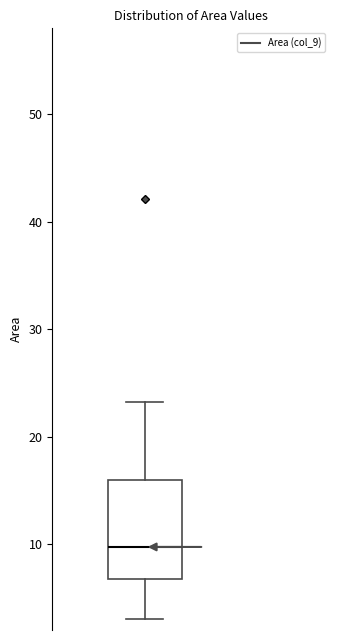

Where does the lower whisker of the box end on the y-axis? The values are not printed on the chart, so give them approximately, as read against the axis.

3